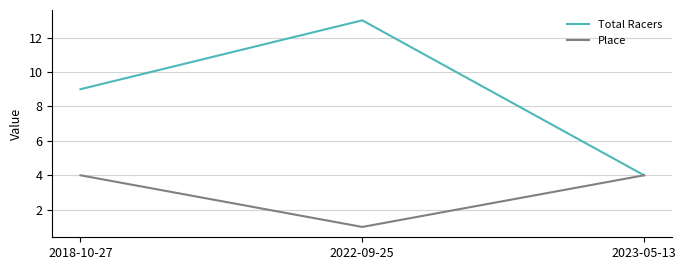

True or false: Place has a value of 1 at 2022-09-25.

True